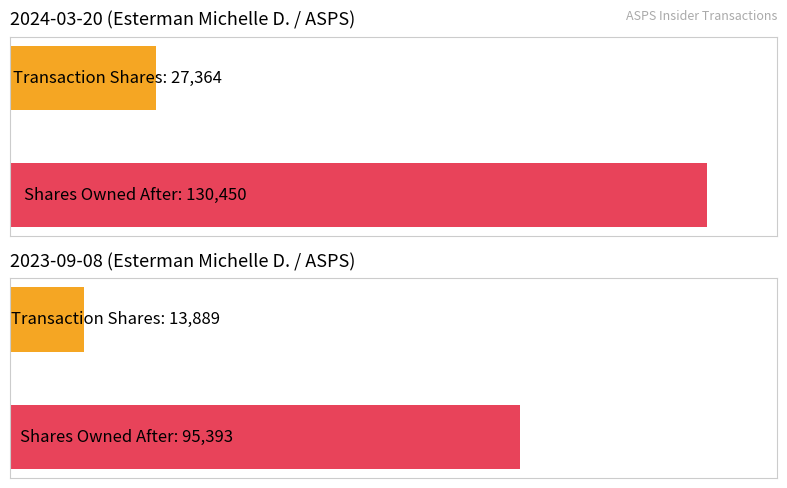

Count the number of data series in this chart.

2